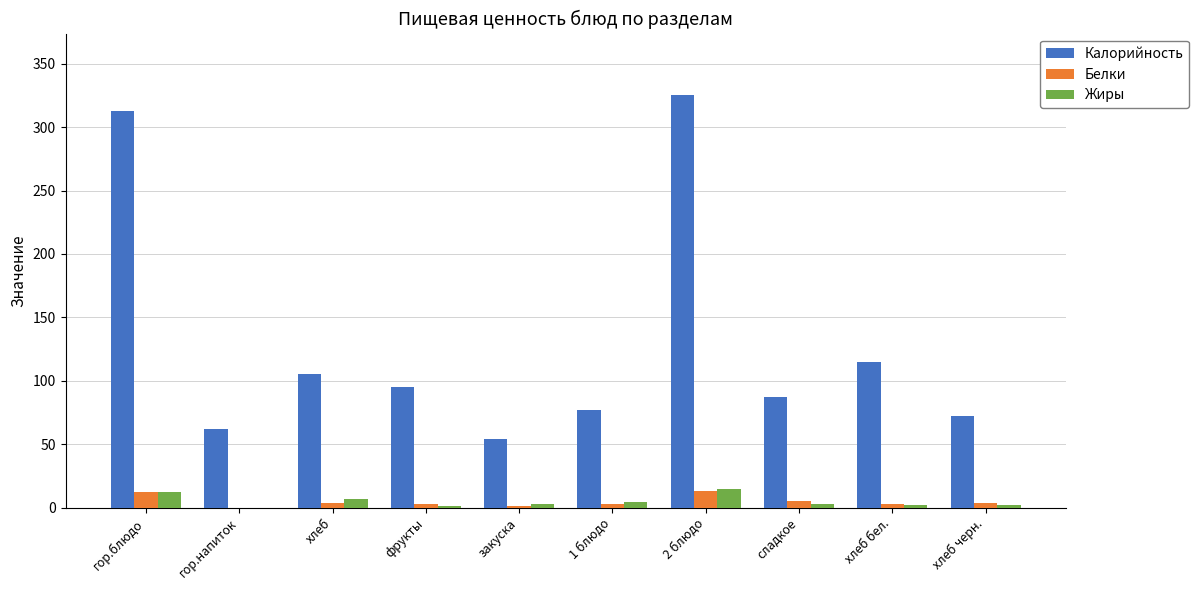

Which label corresponds to the largest value in the chart?

2 блюдо